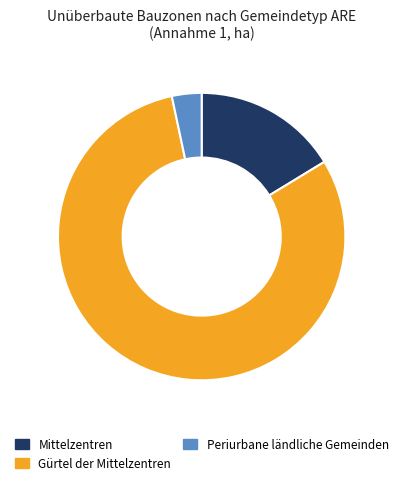

Count the number of slices in the pie.

3